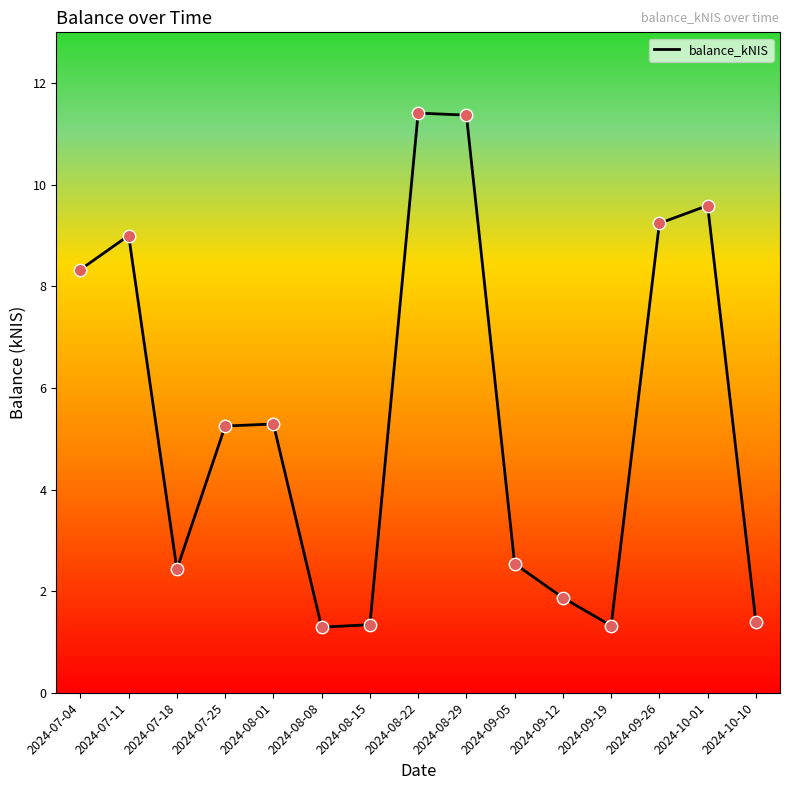

What is the change in value from 2024-07-04 to 2024-09-26?

+0.9